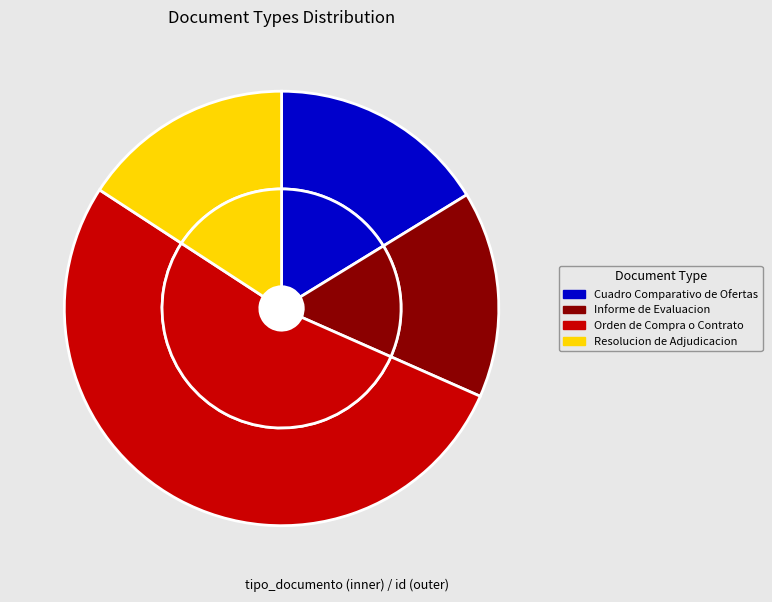

What is the change in value from Cuadro Comparativo de Ofertas to Orden de Compra o Contrato?

+85